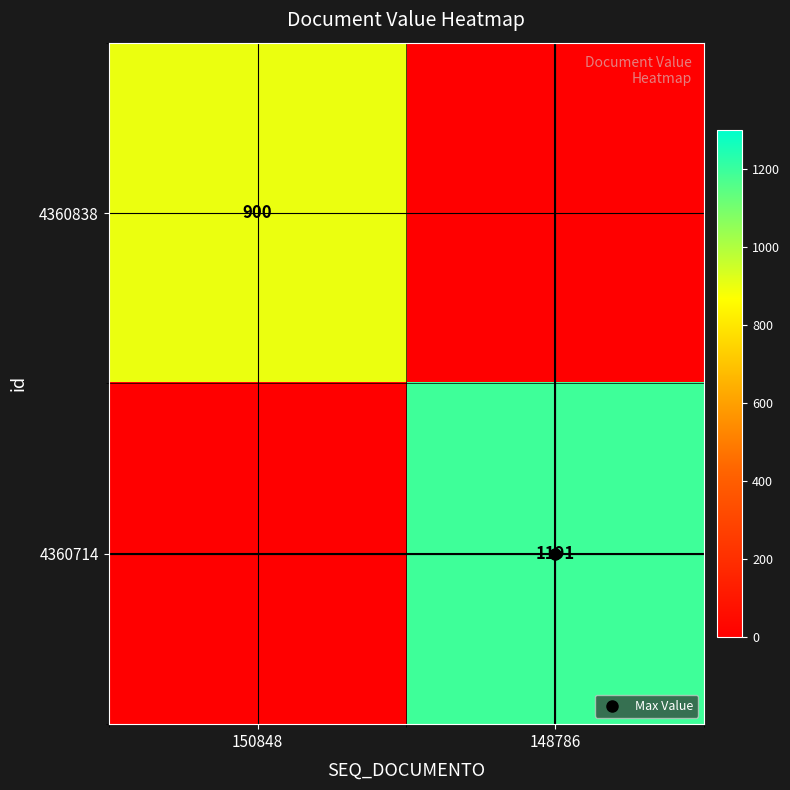

Which category has the lowest value in the 4360714 series?

150848